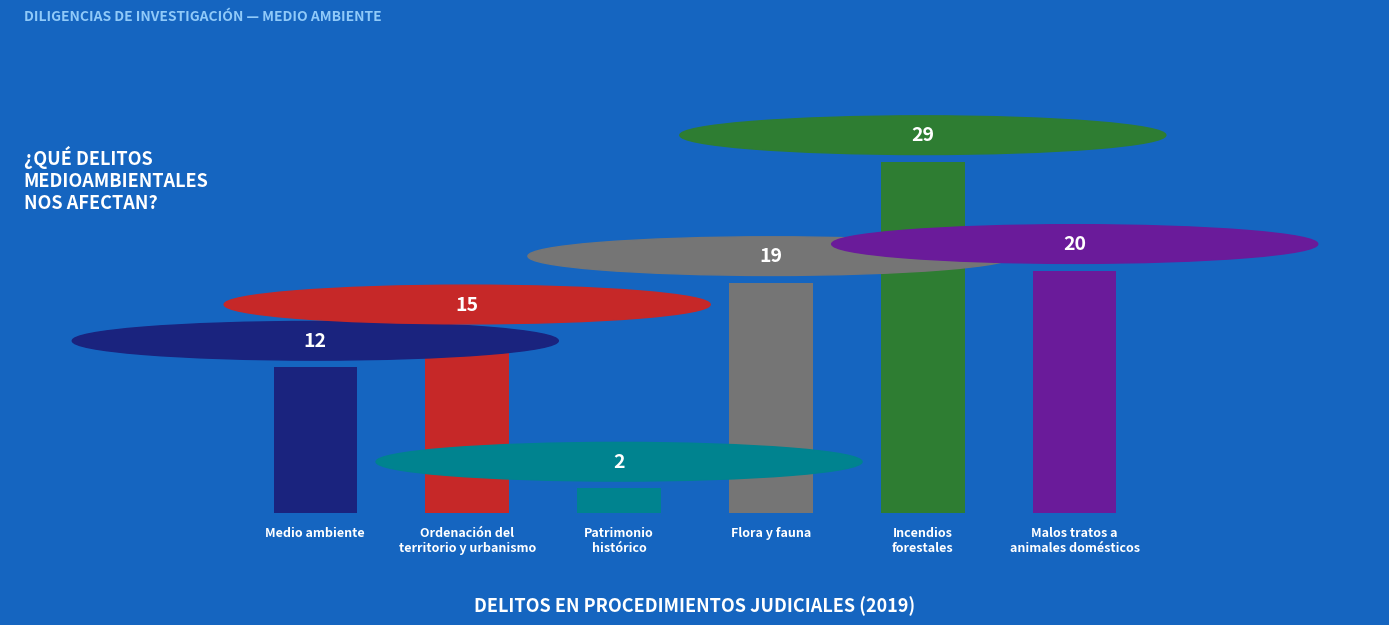

What is the value of the 5th bar from the left?

29